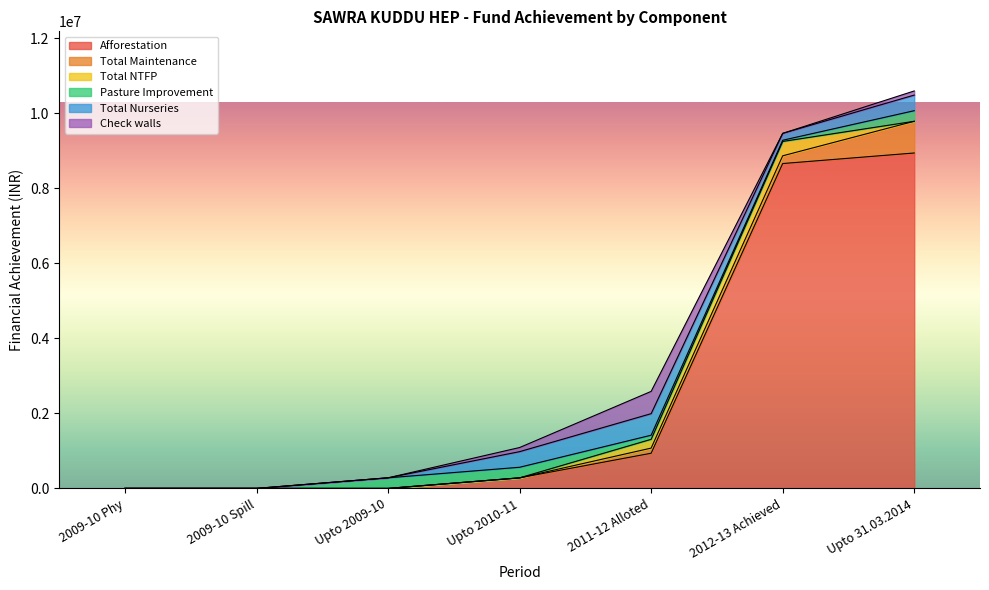

Which has a higher value, Upto 31.03.2014 or Upto 2010-11?

Upto 31.03.2014